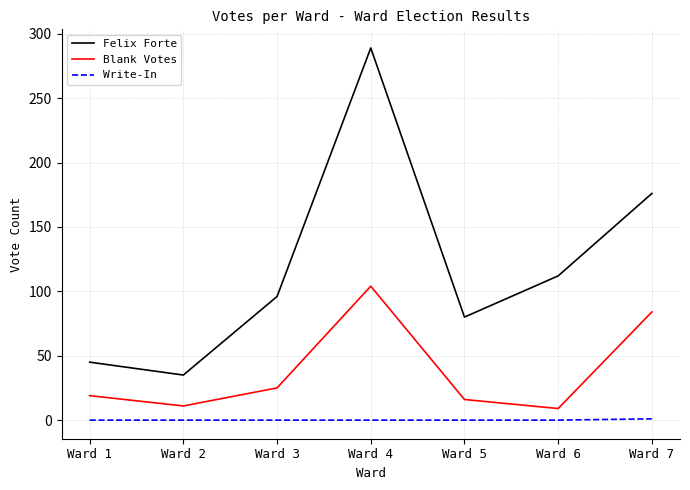

What is the difference between the maximum and minimum values in the Write-In series?

1